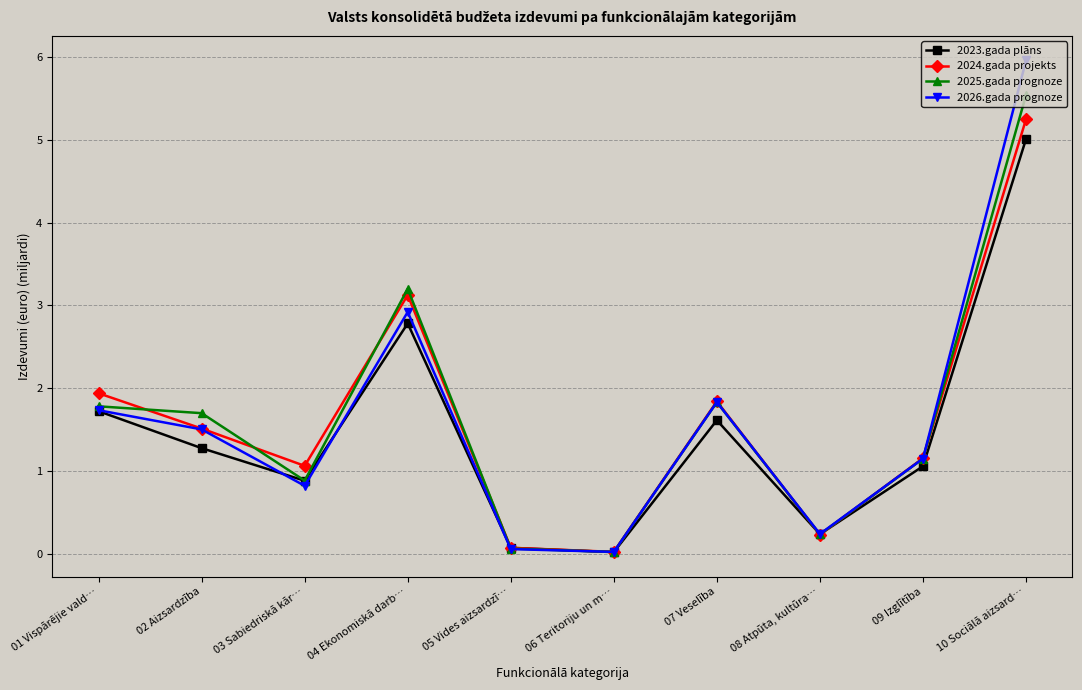

What is the sum of all 2025.gada prognoze values?

16.4